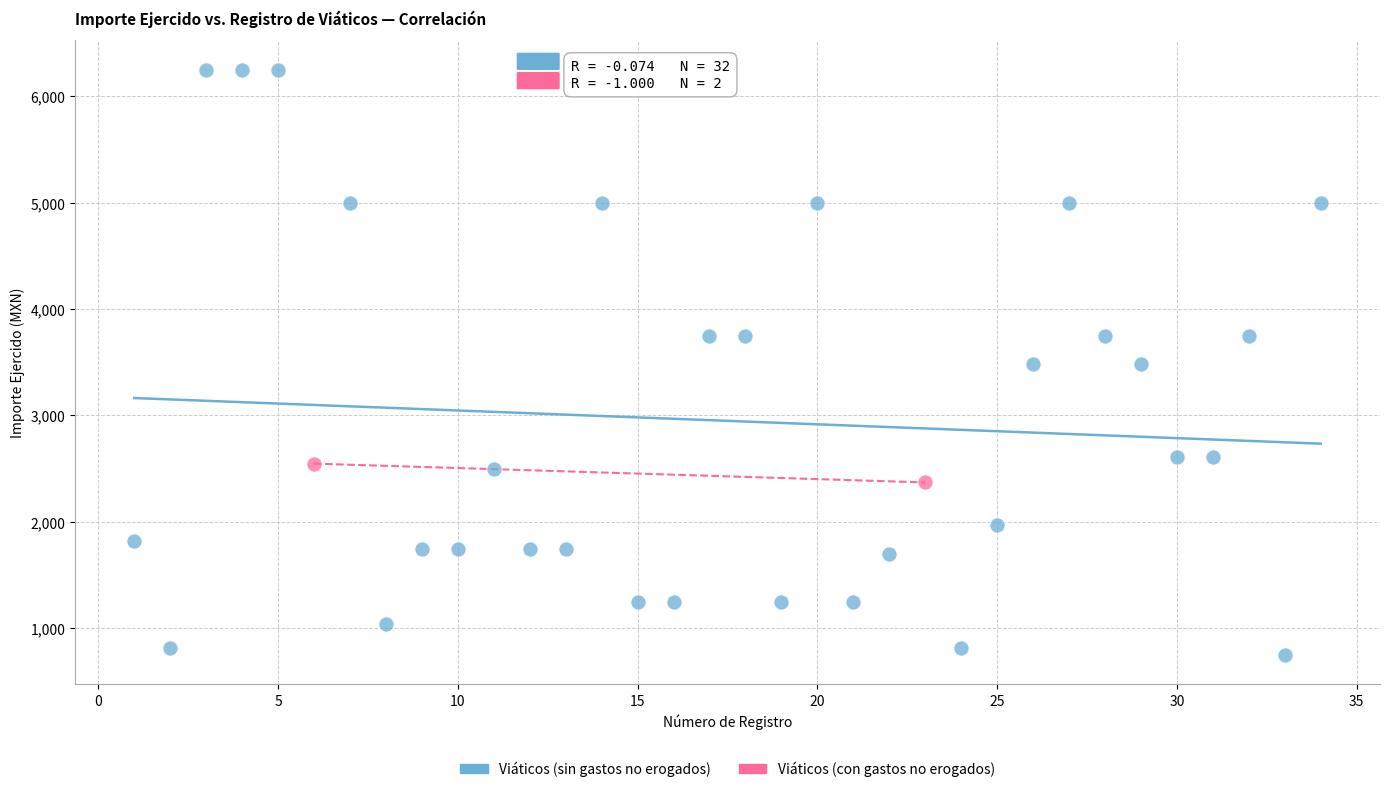

Which series contains the highest Y value?

Viáticos (sin gastos no erogados)